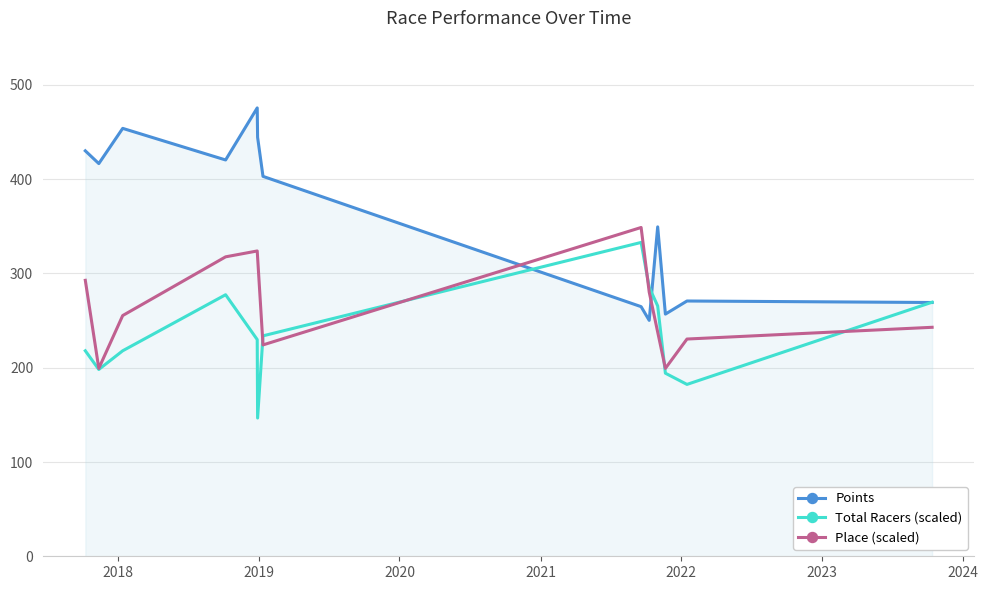

What is the sum of all Points values?

4705.7